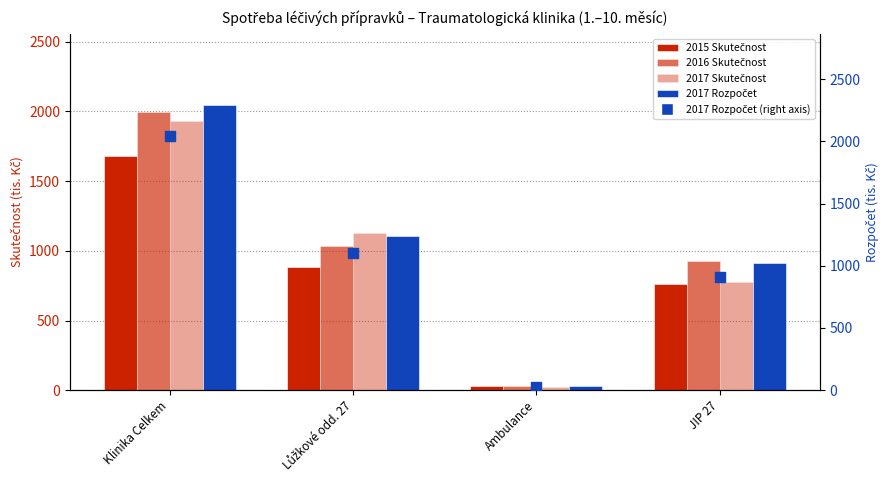

Which series has the largest total across all categories?

2017 Rozpočet